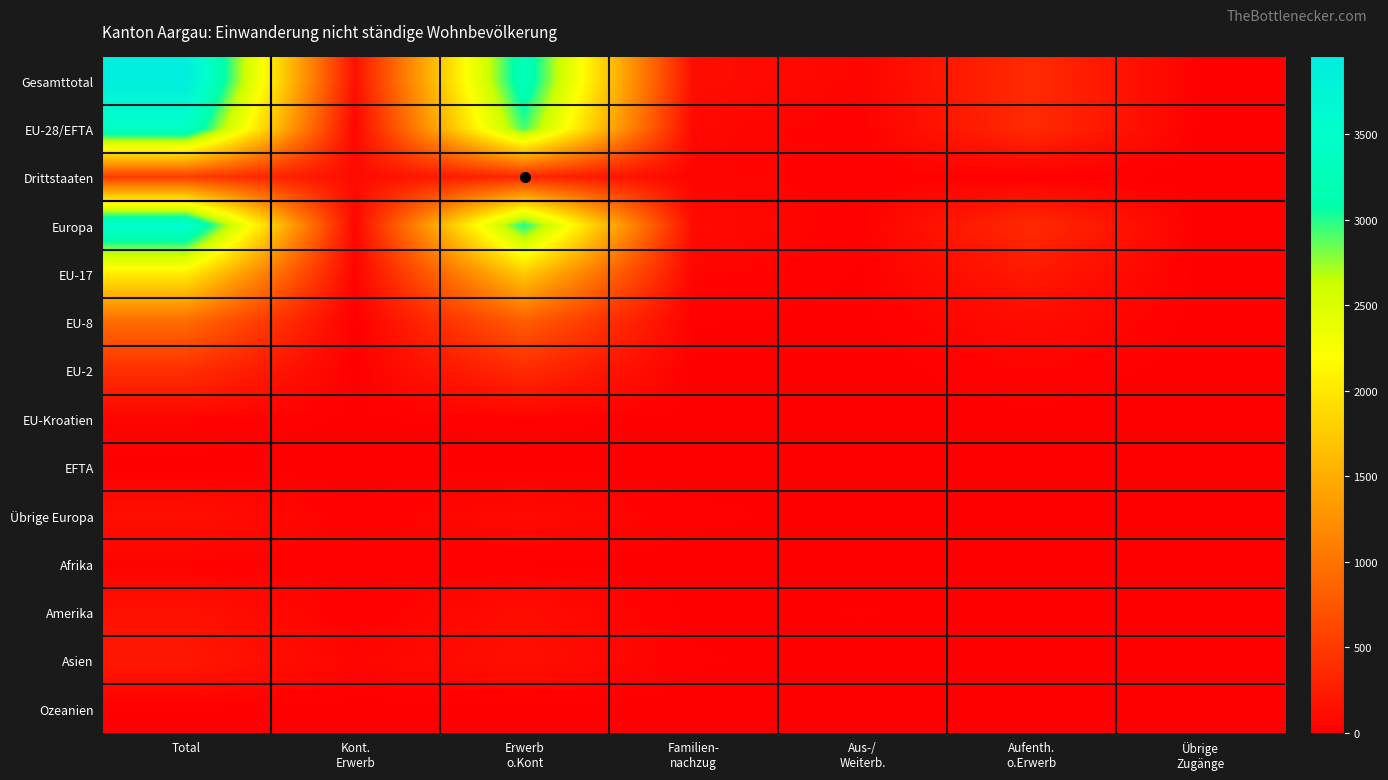

At which category is the sum across all series the highest?

Total